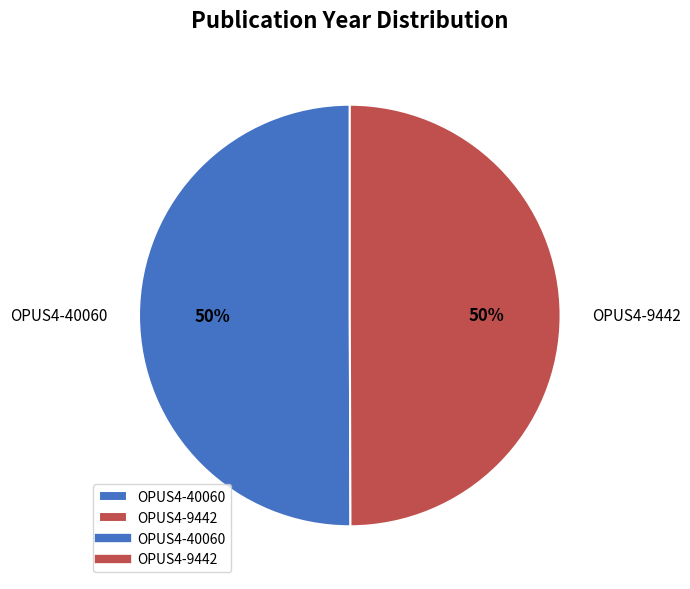

Do OPUS4-40060 and OPUS4-9442 together represent more than half of the pie?

Yes